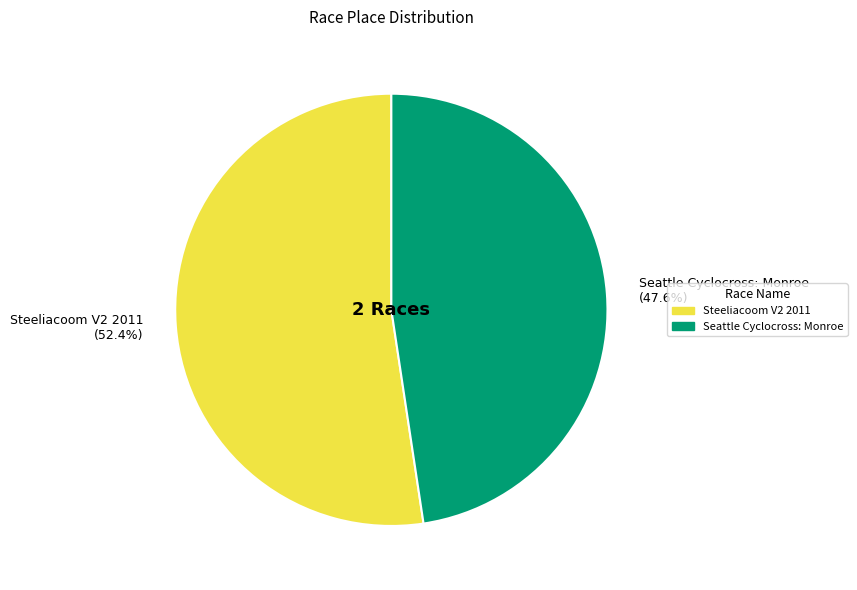

What portion of the pie excludes Seattle Cyclocross: Monroe?

52.4%